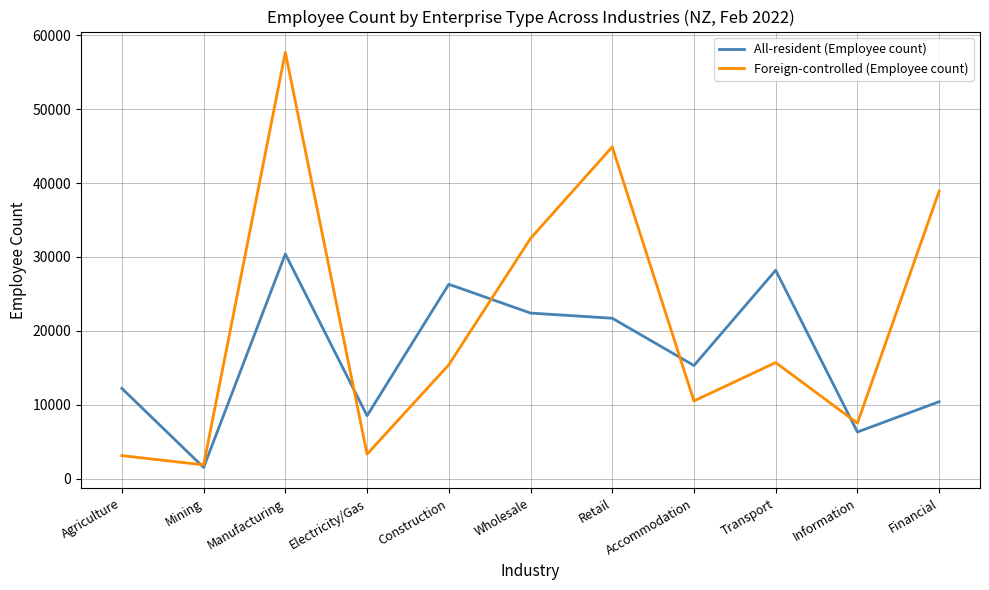

What is the average value of the Foreign-controlled (Employee count) series?

21032